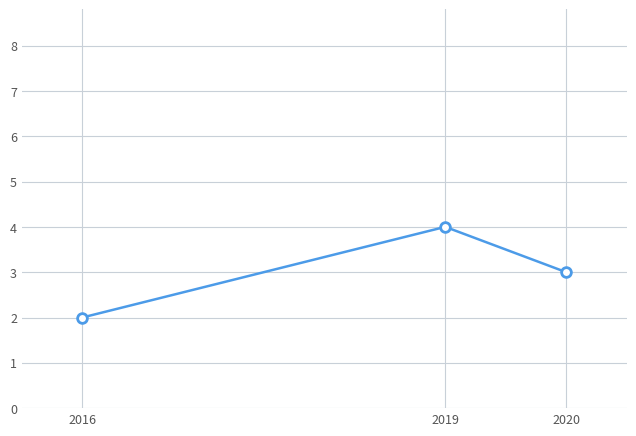

How many data points does each series have?

3